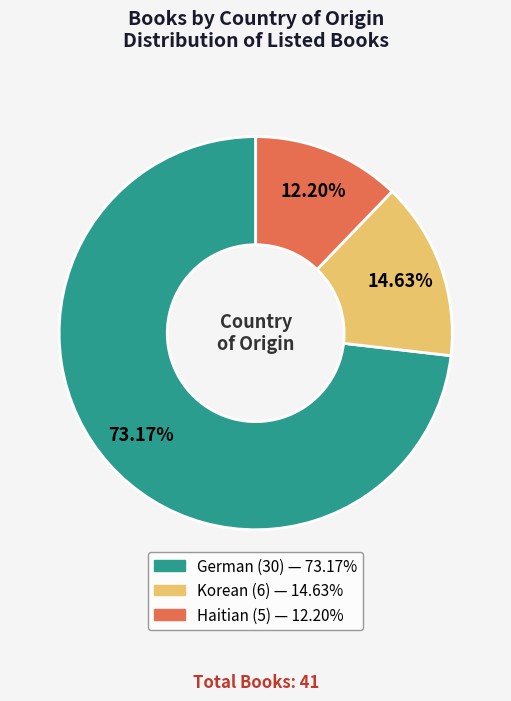

Approximately how many times larger is the value at Haitian compared to German?

0.2